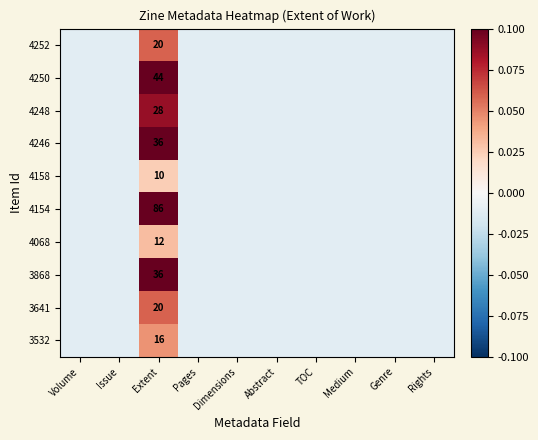

The 4246 series shows -0.0 at Volume. True or false?

True